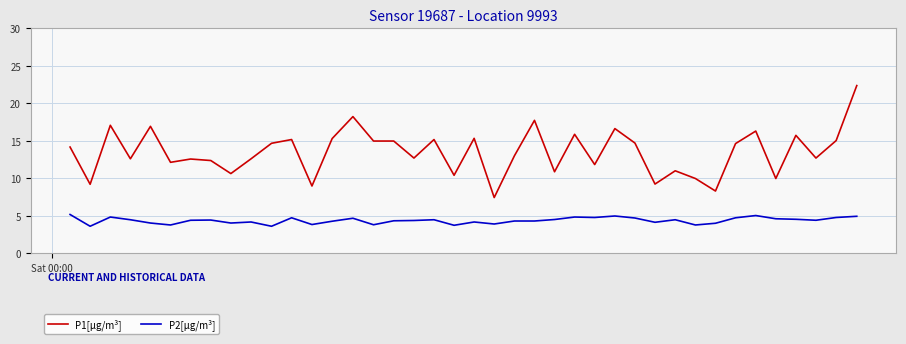

What is the maximum value shown in the chart?

22.4